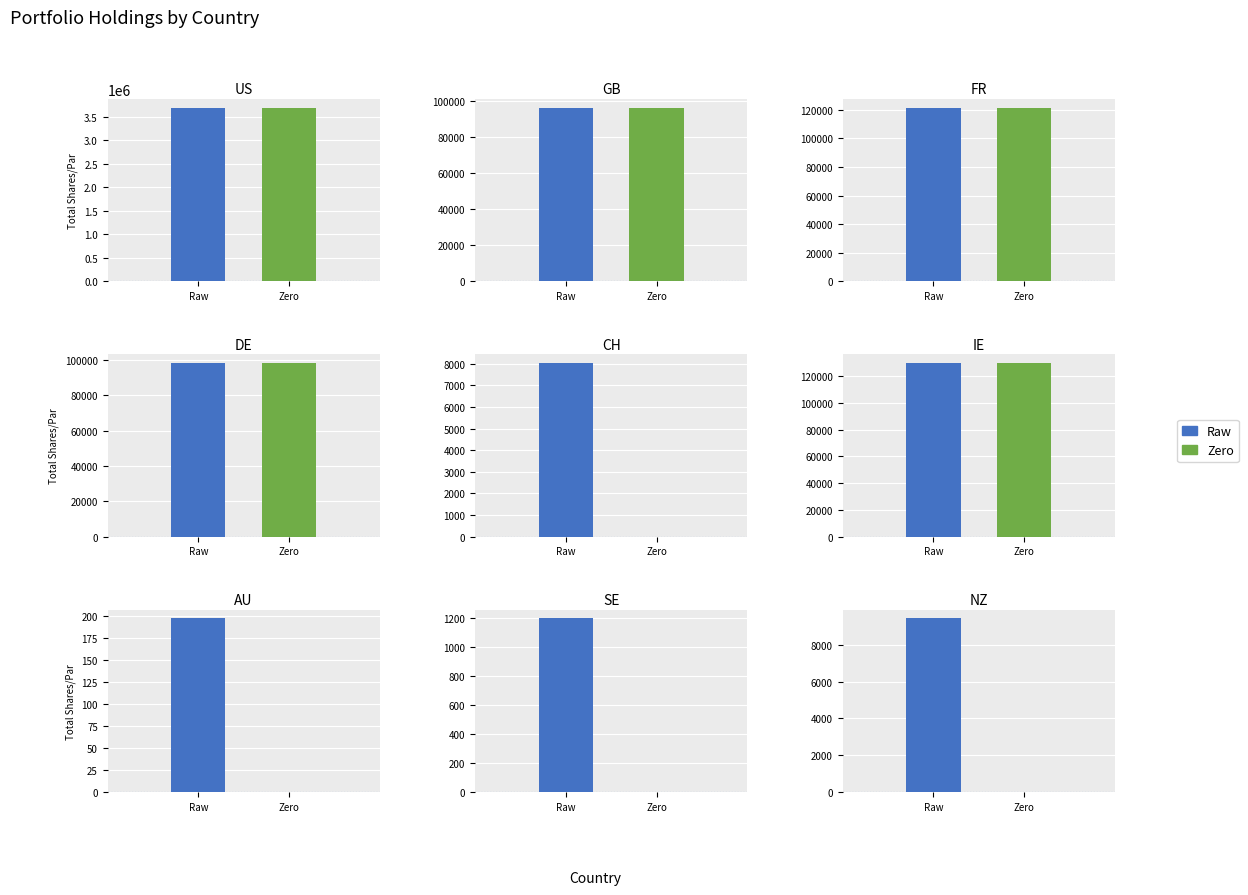

What is the minimum value shown in the chart?

197.7